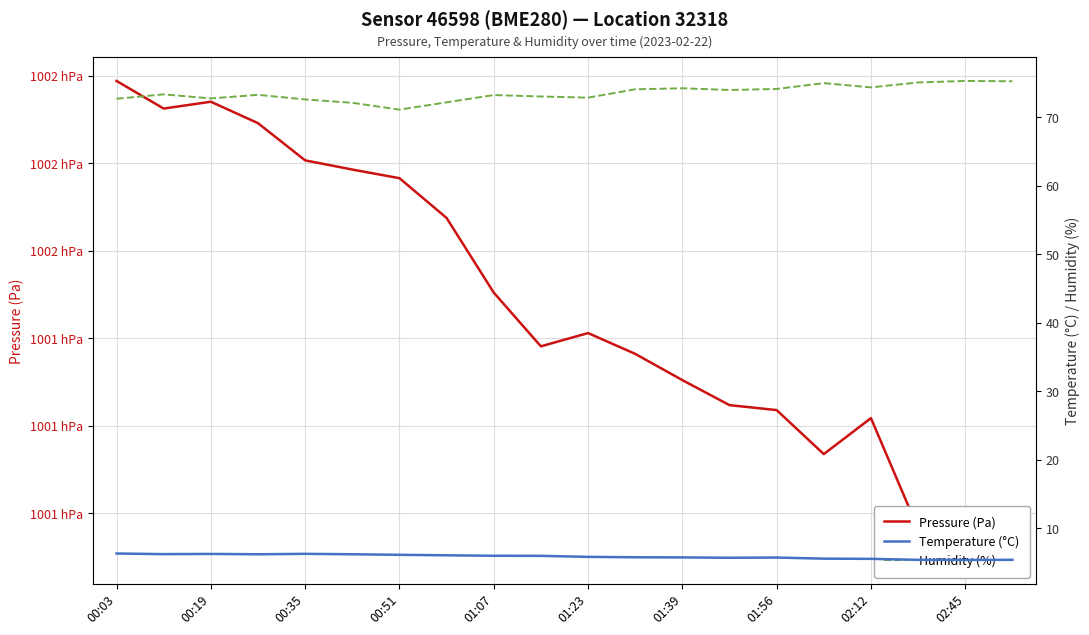

True or false: Humidity (%) has a value of 36.8 at 19.

False